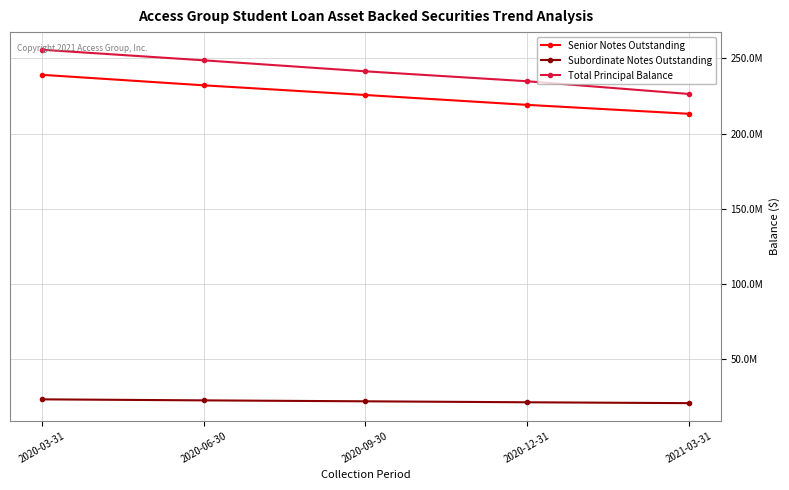

Which series has the widest spread of values?

Total Principal Balance